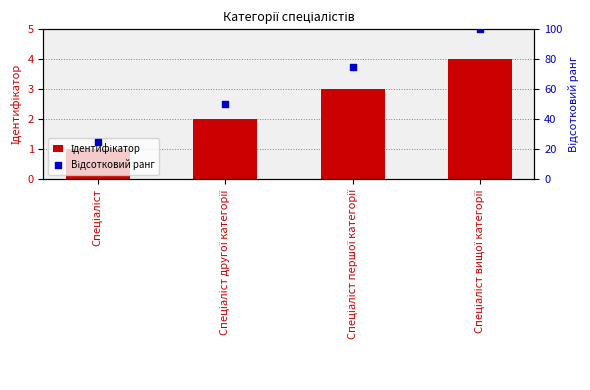

Is the value of Ідентифікатор at Спеціаліст вищої категорії greater than the value of Відсотковий ранг at Спеціаліст першої категорії?

No